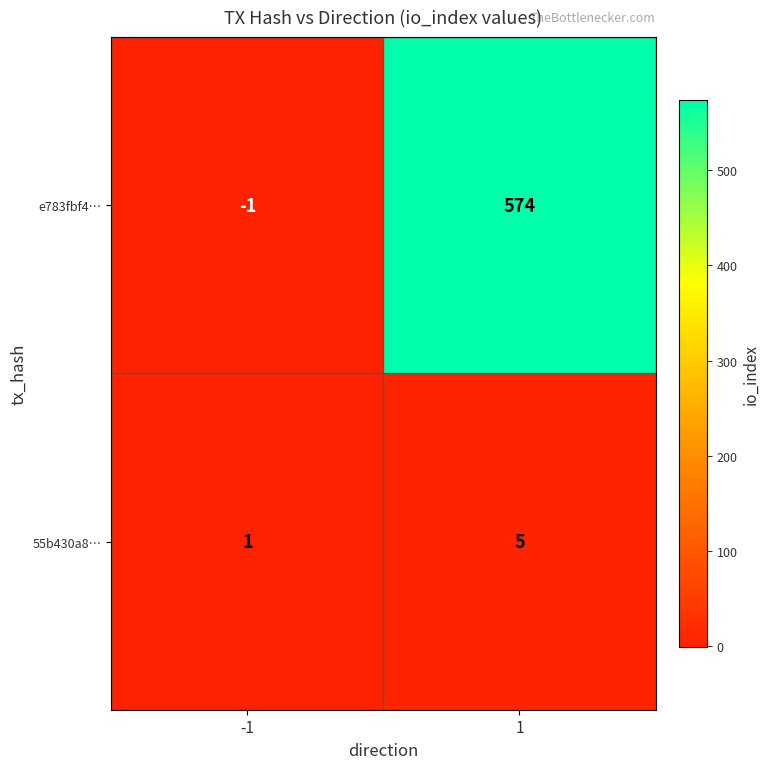

What value does the e783fbf4… series have at 1, to the nearest 100?

600